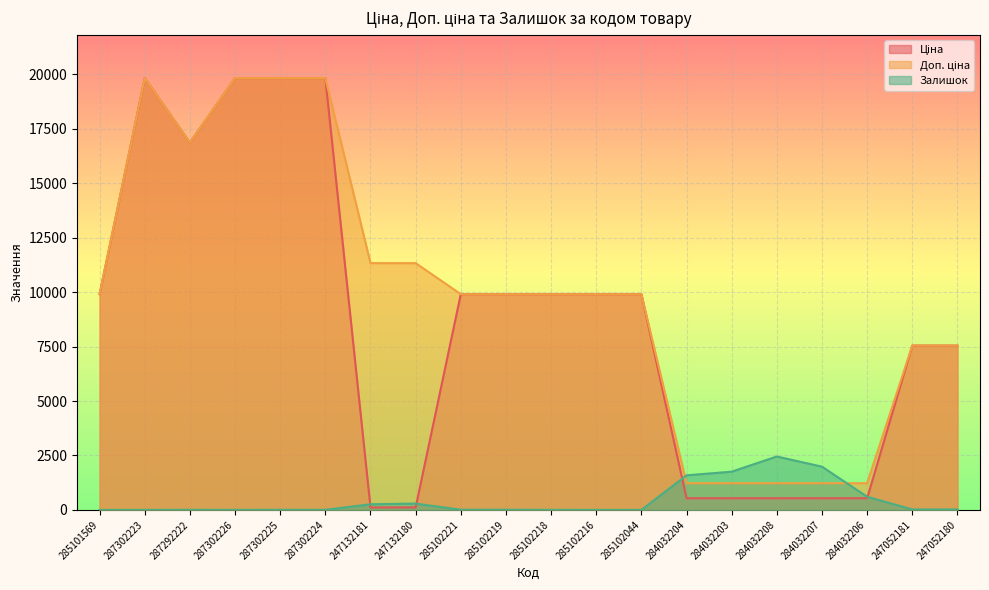

What is the approximate value of Доп. ціна at 285102219?

9908.5